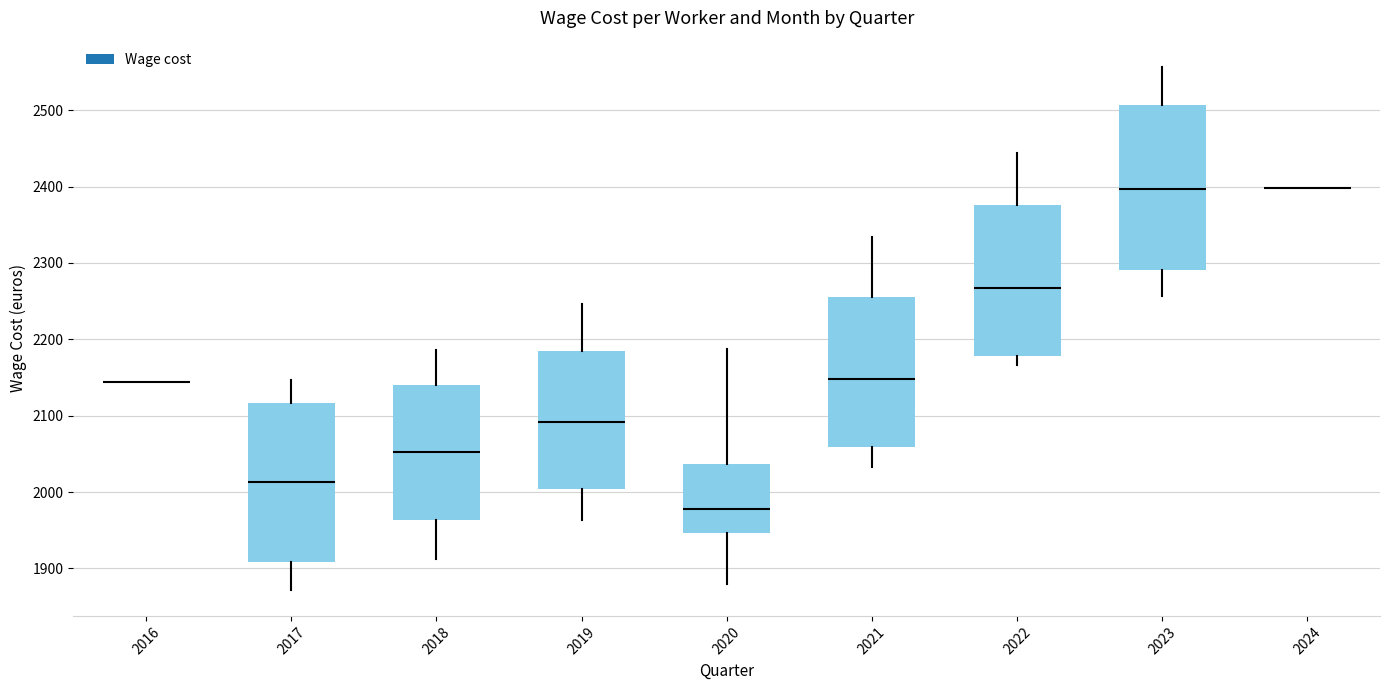

Where is the upper edge of the box at x = 2020 on the y-axis? The values are not printed on the chart, so give them approximately, as read against the axis.

2040